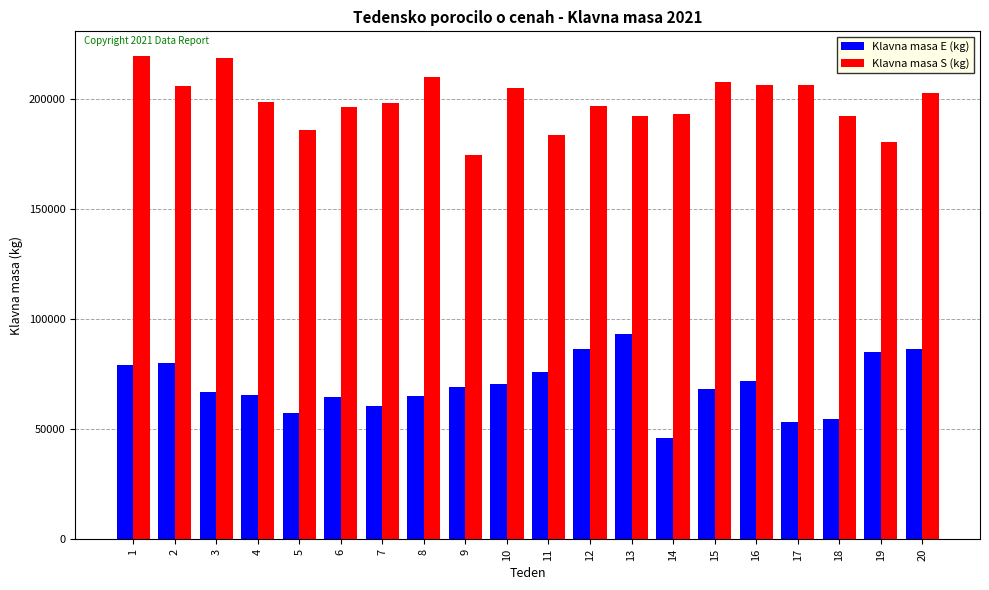

What is the sum of the Klavna masa S (kg) values at 7 and 8?

408123